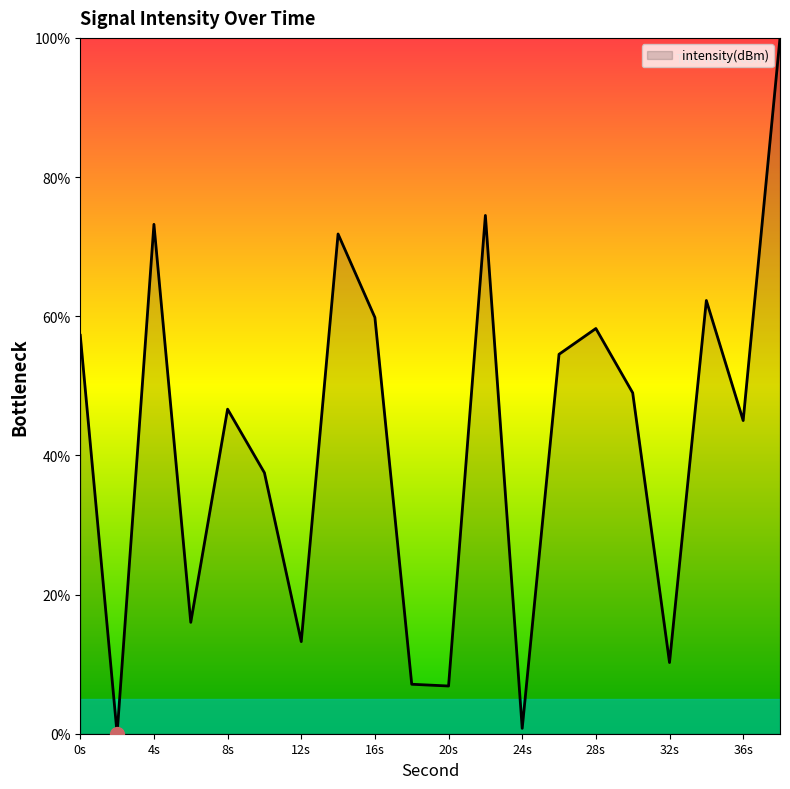

What is the maximum value shown in the chart?

100.0